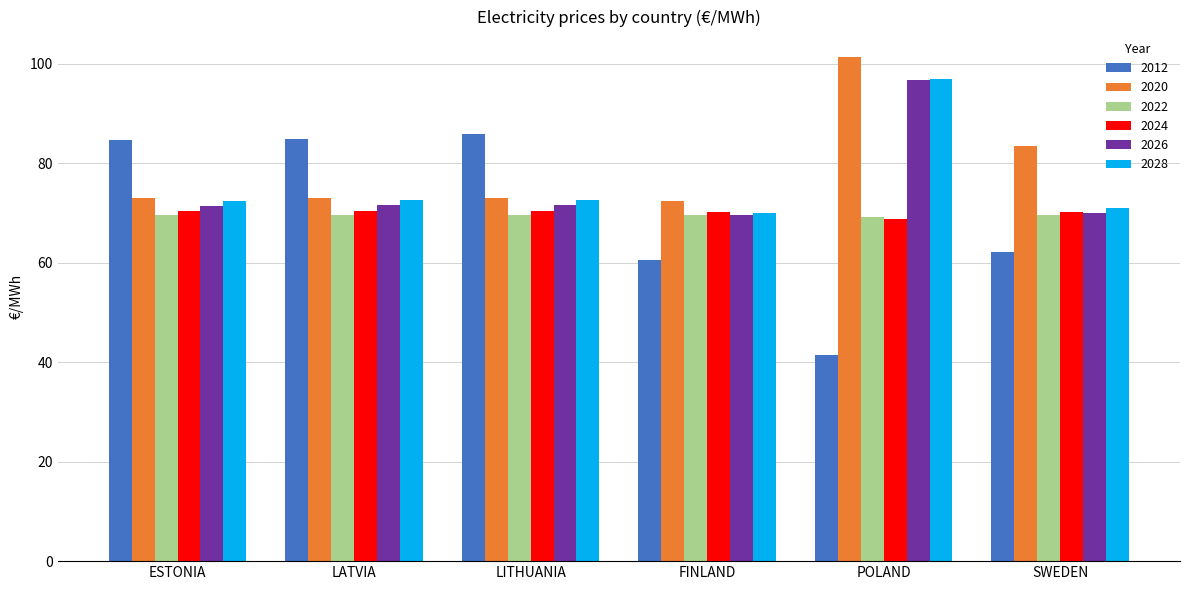

What is the difference between the highest and lowest values at POLAND?

60.0